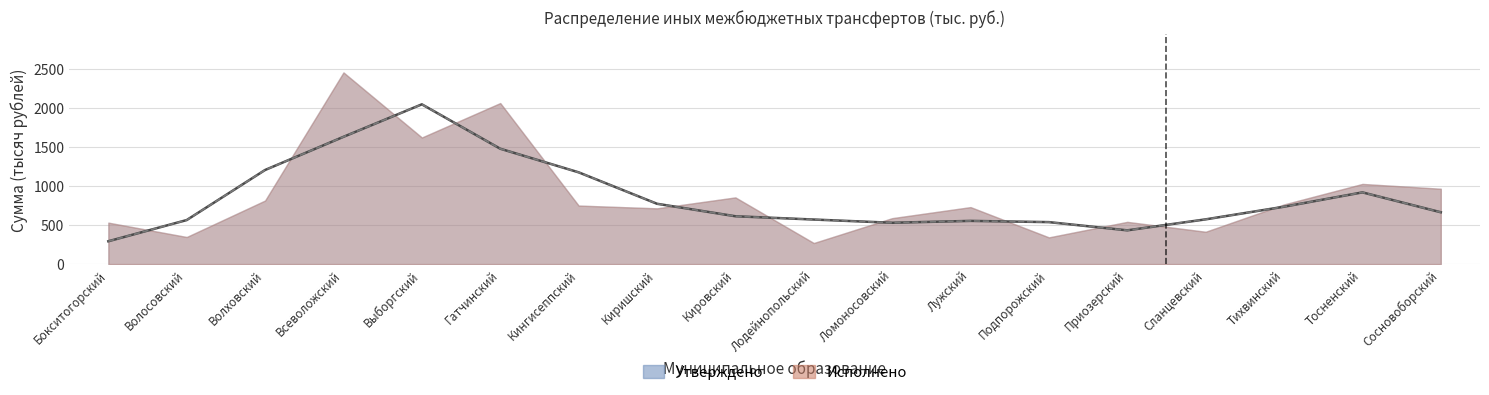

The Исполнено series shows 608.0 at Сланцевский. True or false?

False